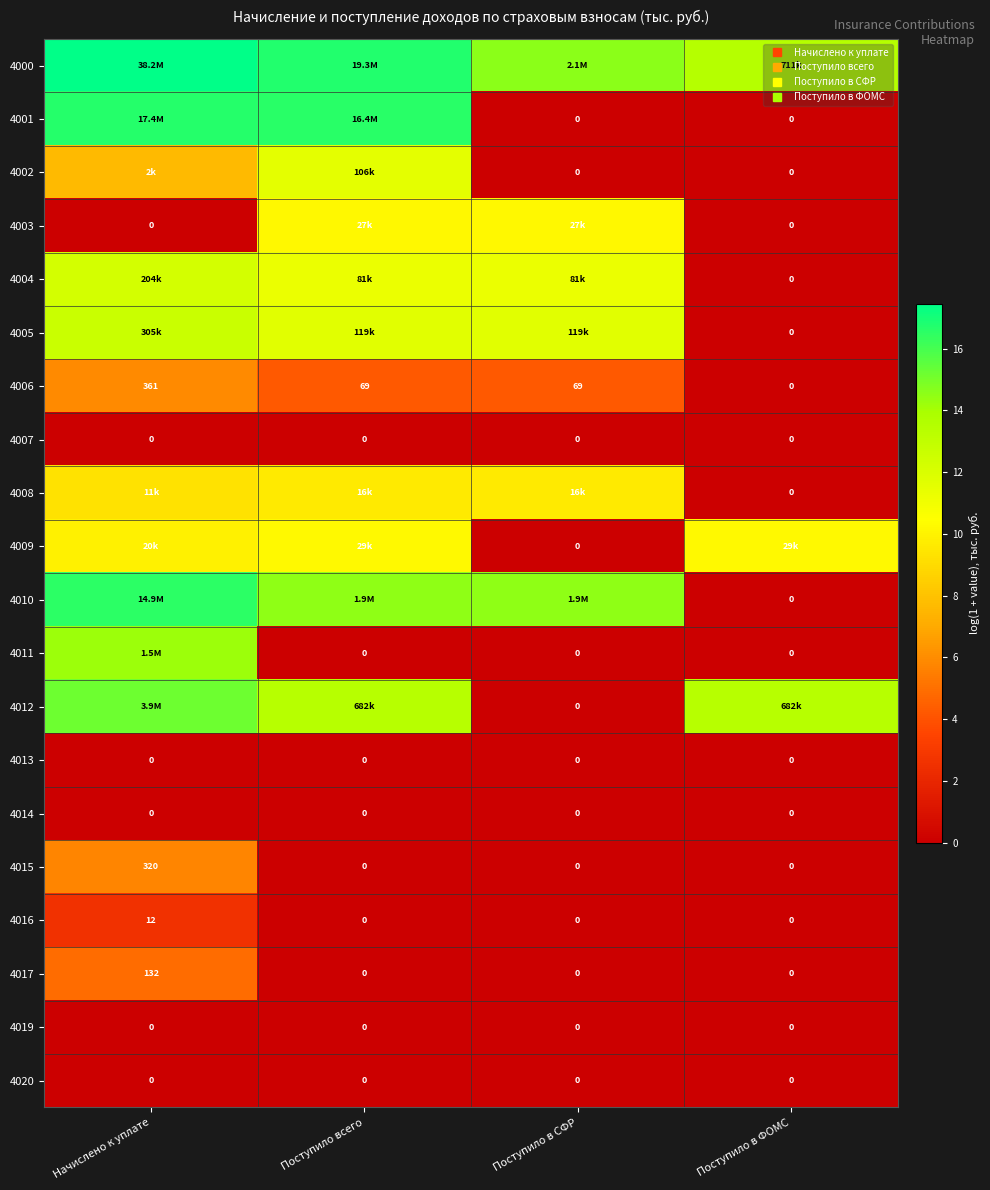

List the series in order of their peak value, lowest first.

4007, 4013, 4014, 4019, 4020, 4016, 4017, 4015, 4006, 4008, 4003, 4009, 4002, 4004, 4005, 4011, 4012, 4010, 4001, 4000